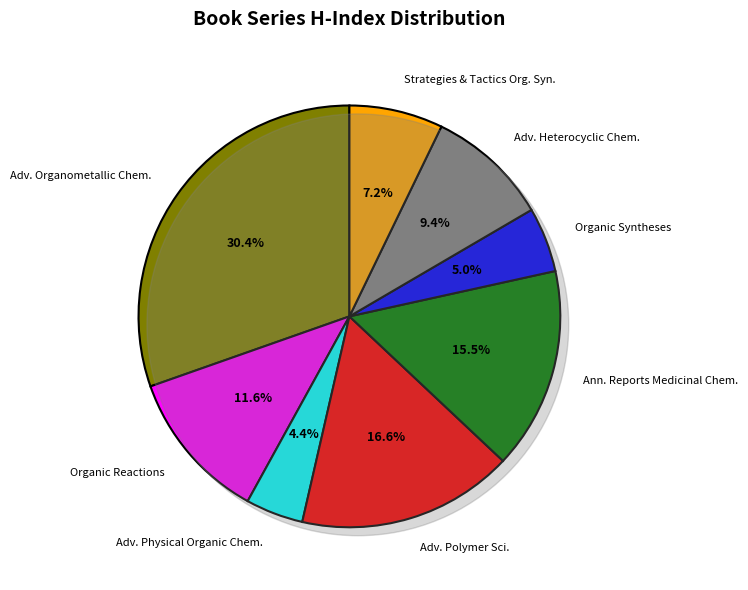

To the nearest percent, what percentage of the pie is Advances in Heterocyclic Chemistry?

9%